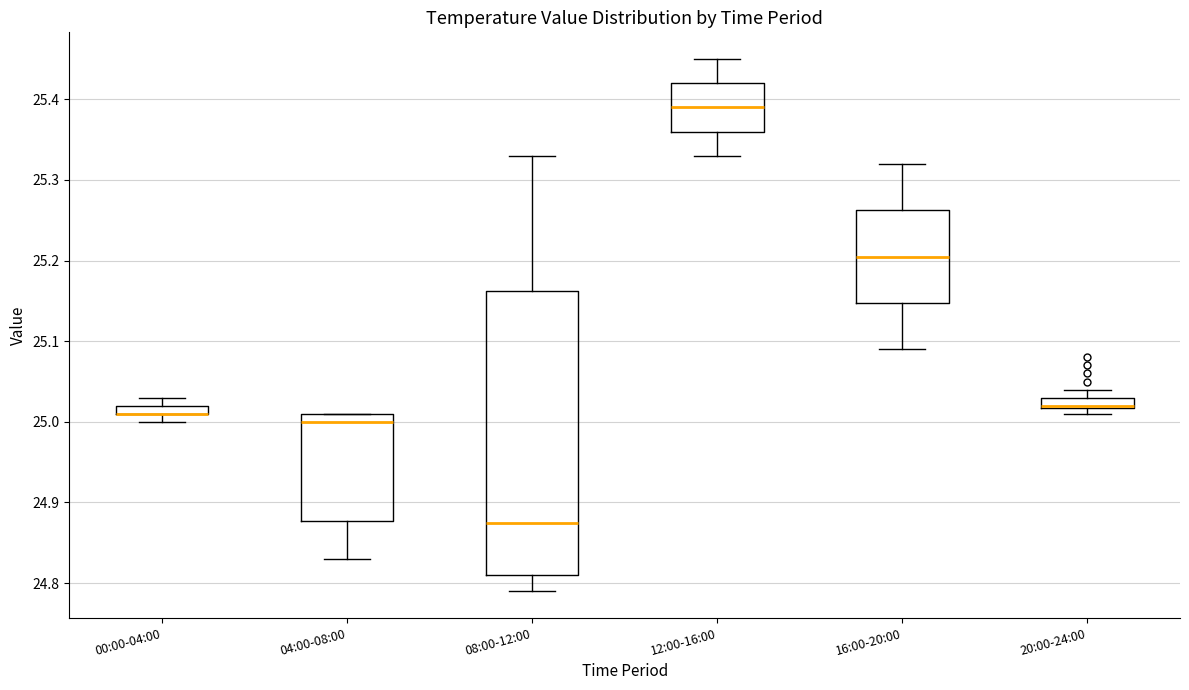

Which box is the tallest, from its lower edge to its upper edge?

08:00-12:00